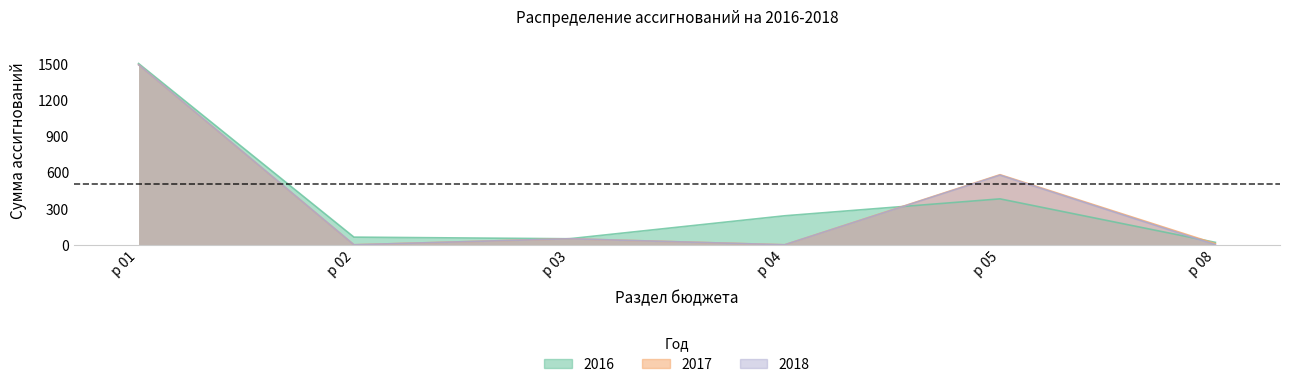

What is the highest value of the 2016 series?

1500.0